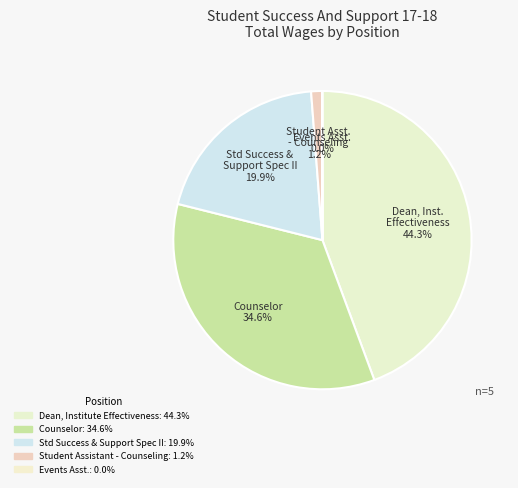

What percentage is the Std Success & Support Spec II slice, to the nearest percent?

20%